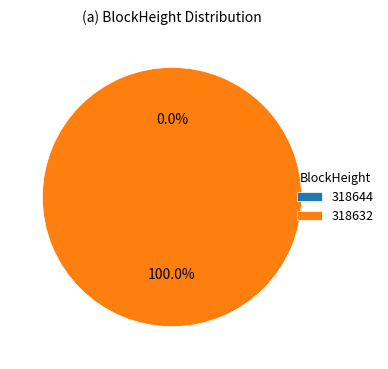

Is the sum of 318644 and 318632 greater than half?

Yes